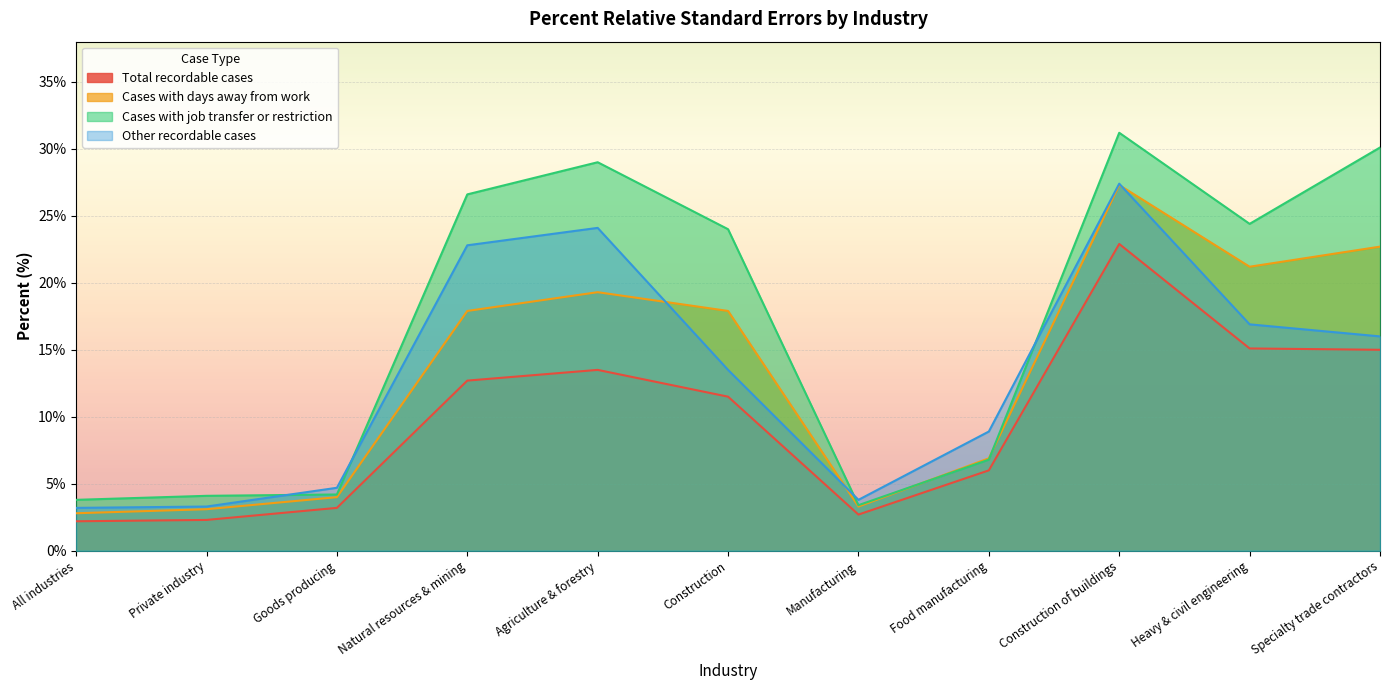

What is the value of the Cases with job transfer or restriction point at the 8th from the left?

6.8